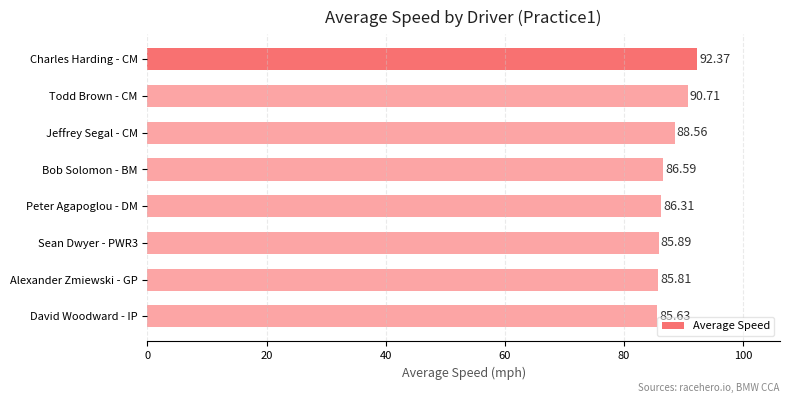

What is the label of the 2nd bar from the top?

Todd Brown - CM